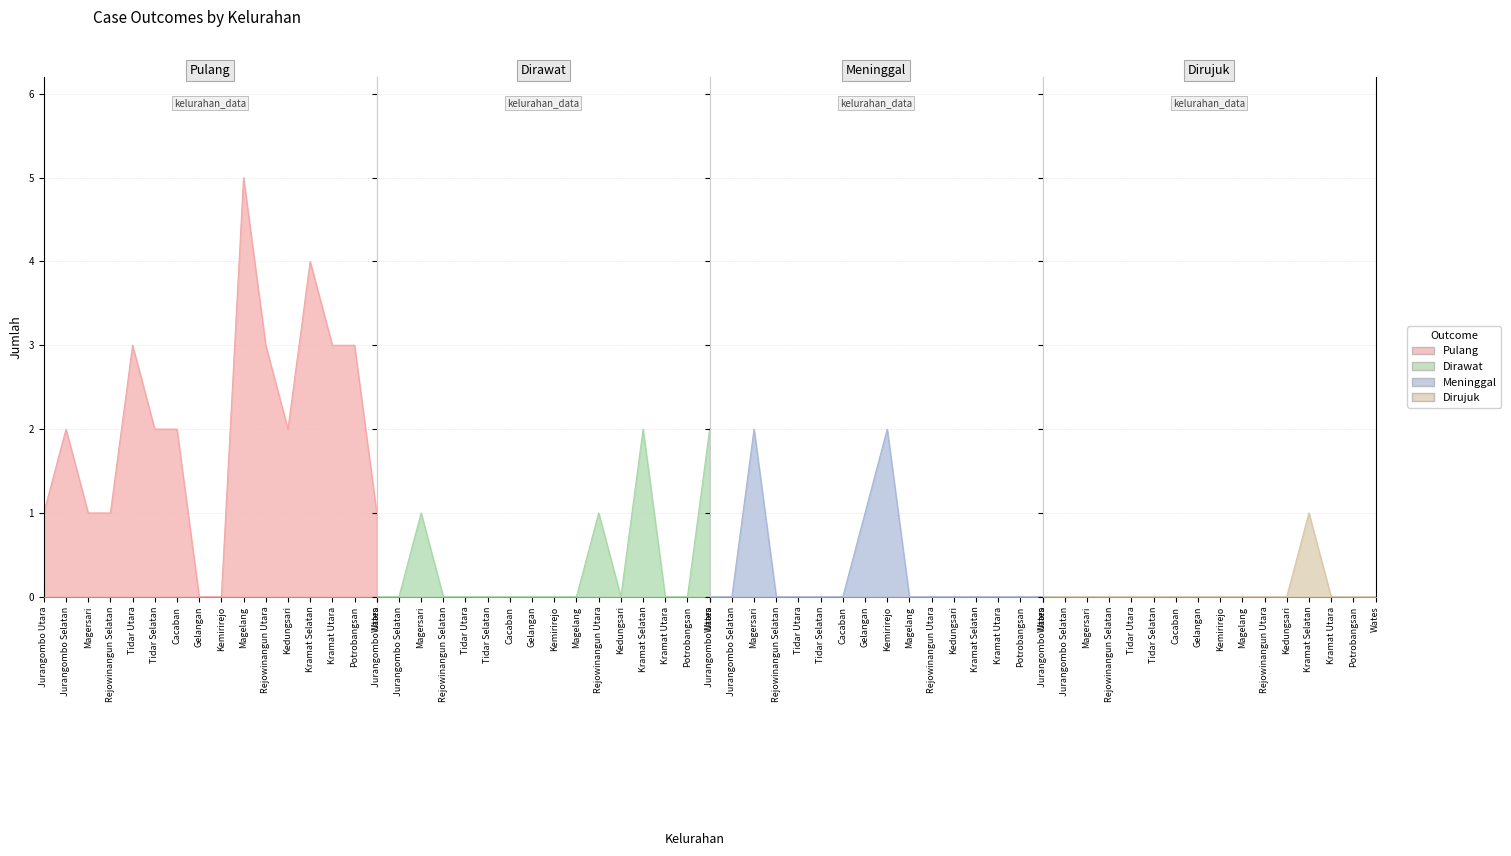

True or false: Dirawat and Pulang cross at least once.

True